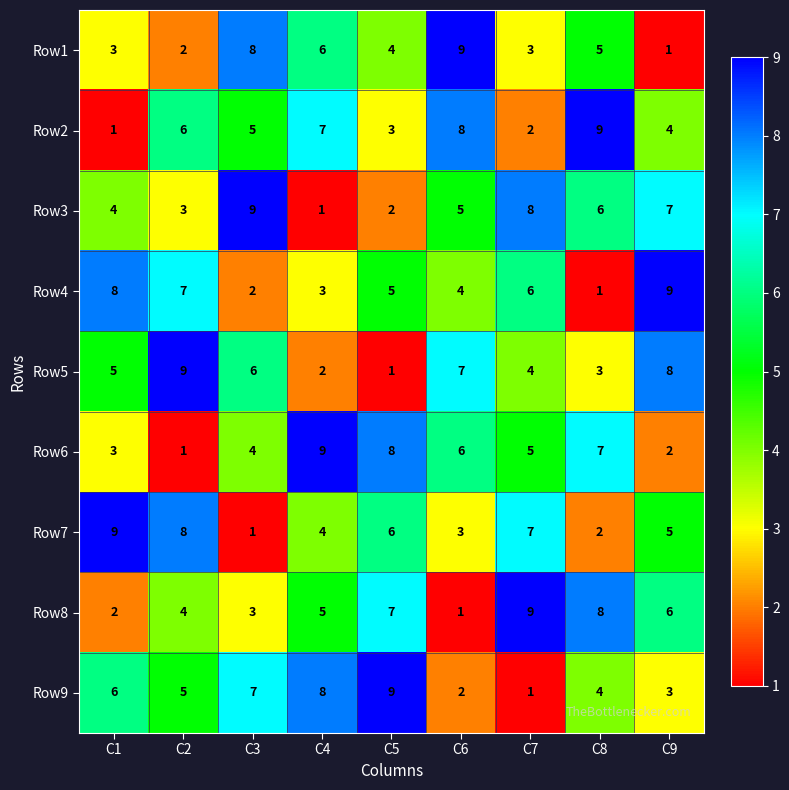

Is it true that Row2 equals 7 at C4?

True